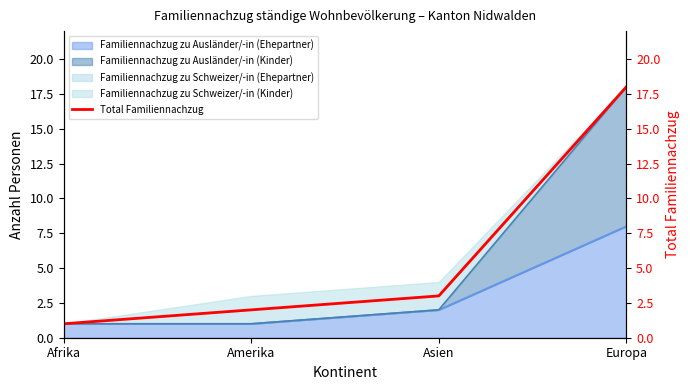

True or false: there are more than 0 points higher than both neighbors.

False